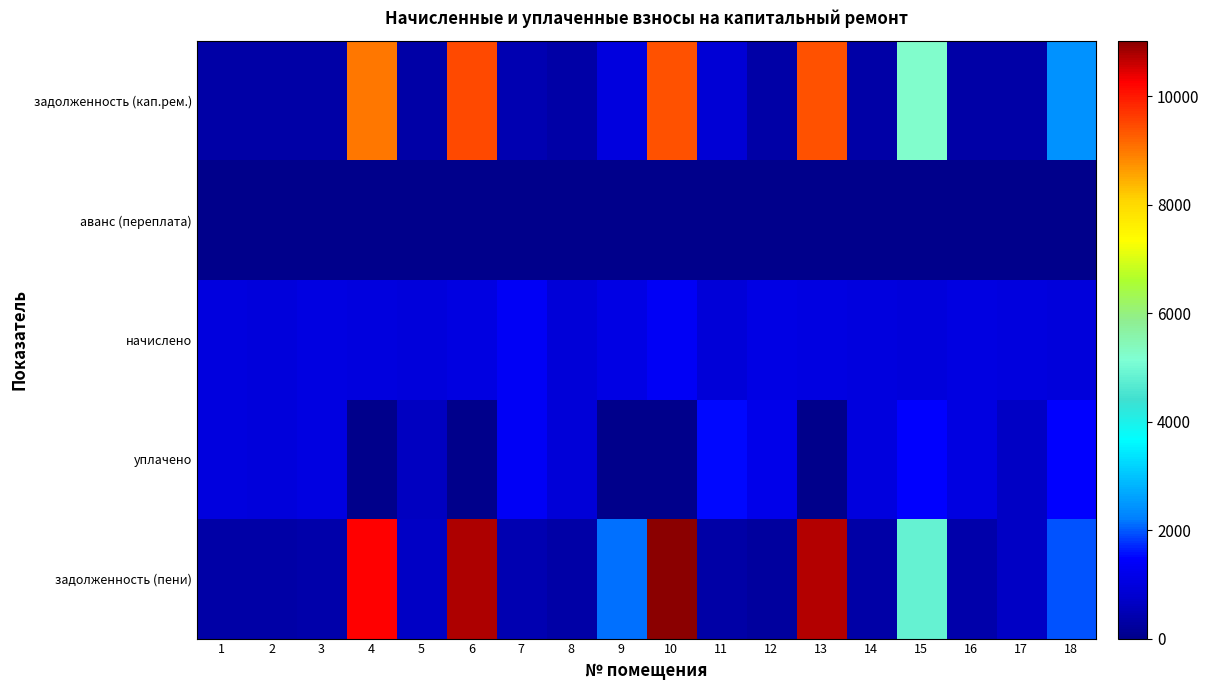

Which has a higher value, 18 or 17?

18